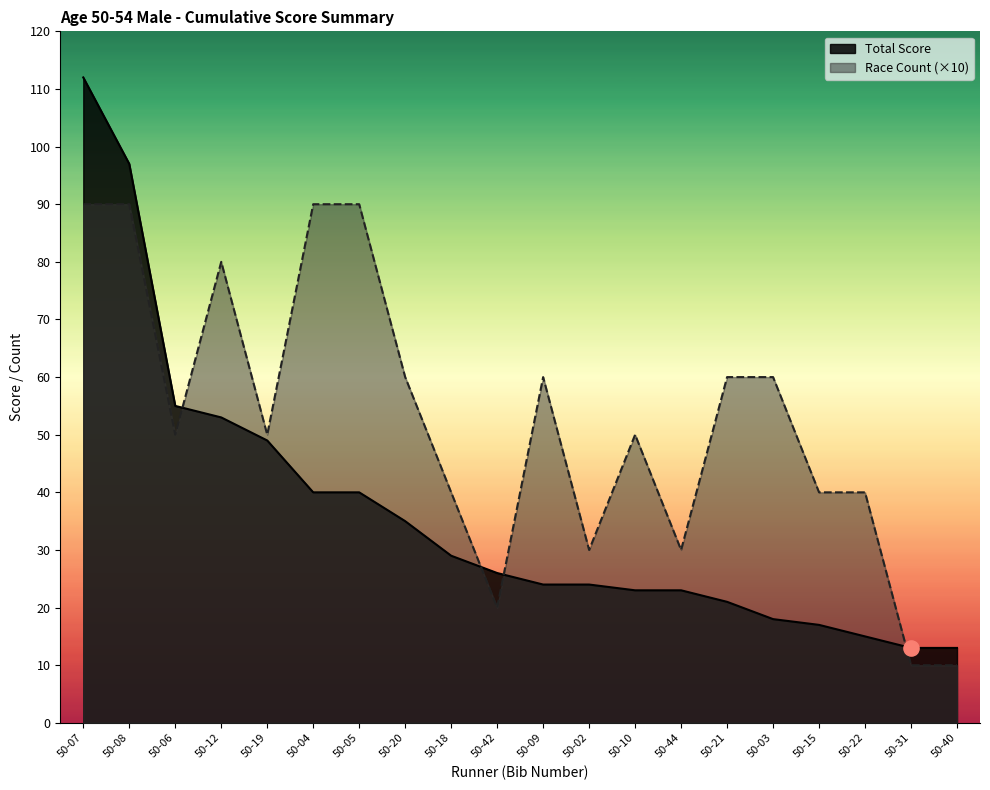

Which series has the widest spread of Y values?

Total Score